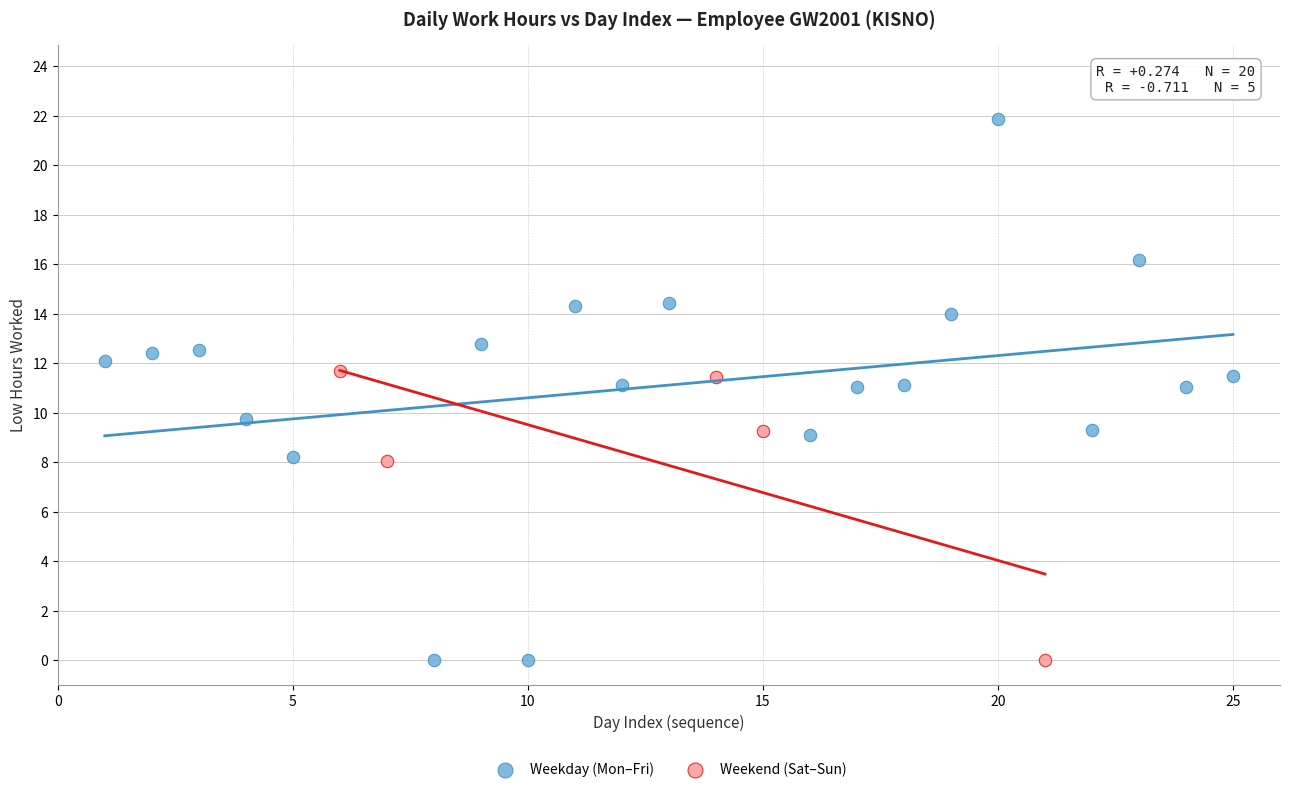

Which series contains the highest Y value?

Weekday (Mon–Fri)